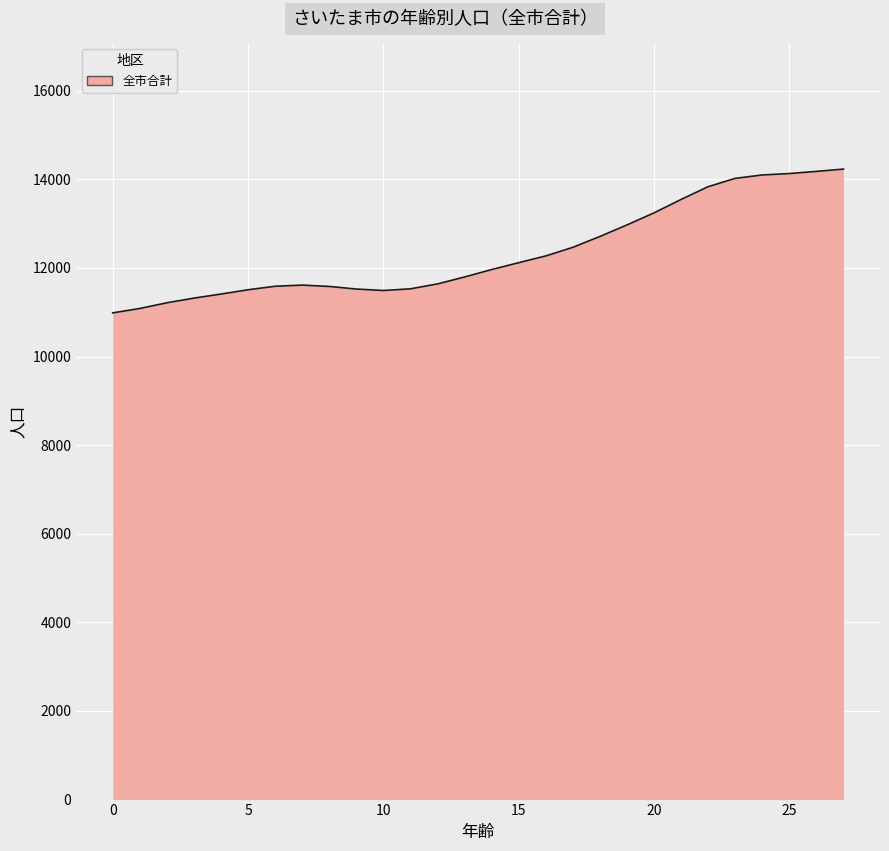

What is the difference between the maximum and minimum values?

3245.5